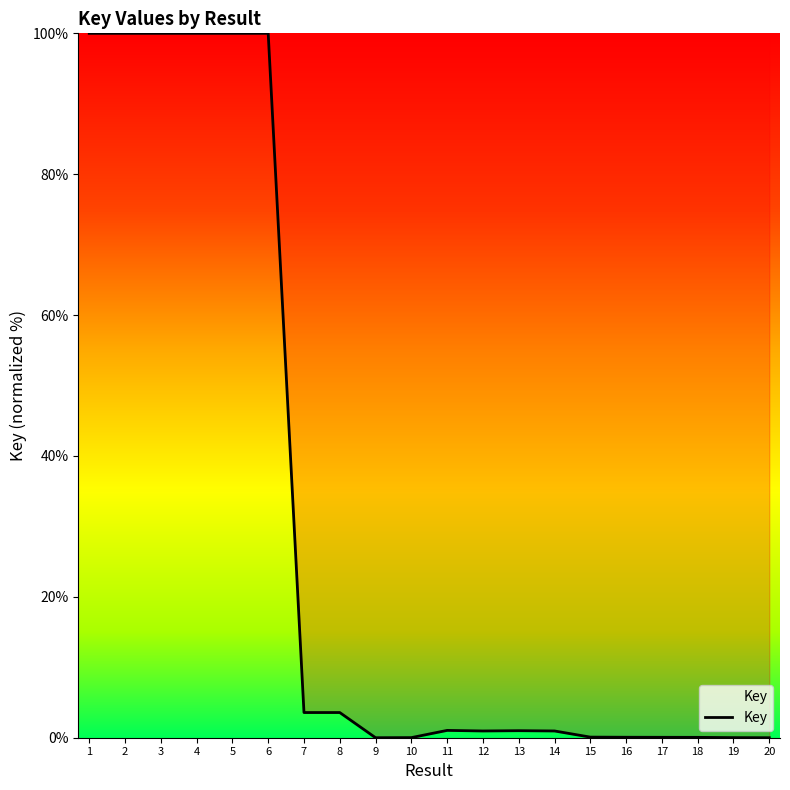

How many lines are shown in the chart?

1